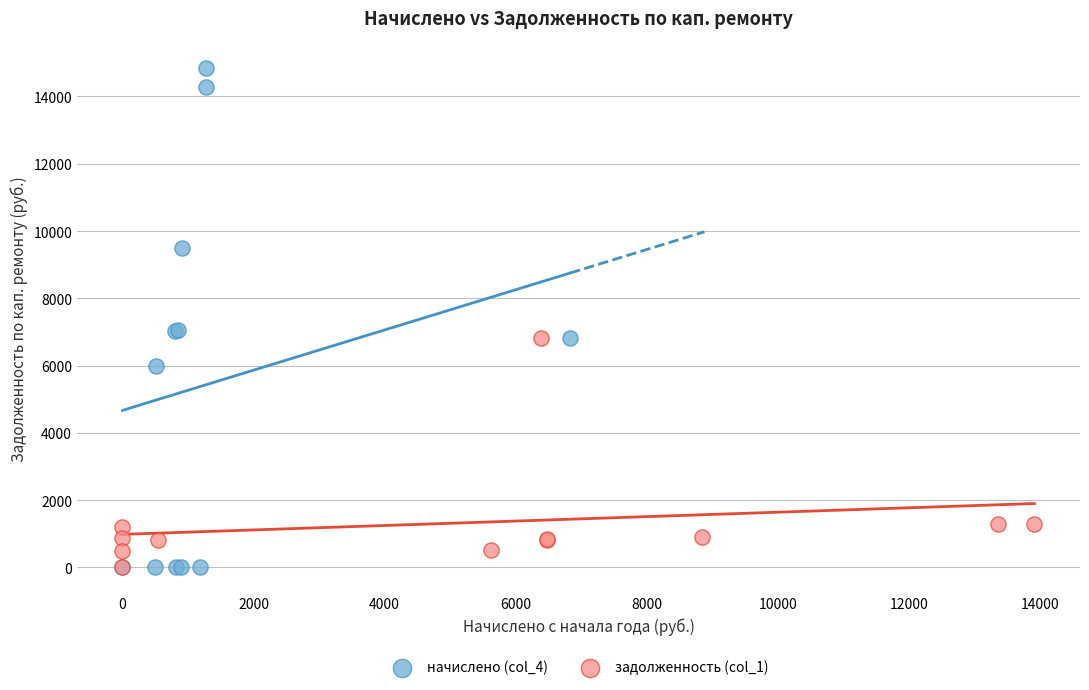

Which series contains the highest Y value?

начислено (col_4)